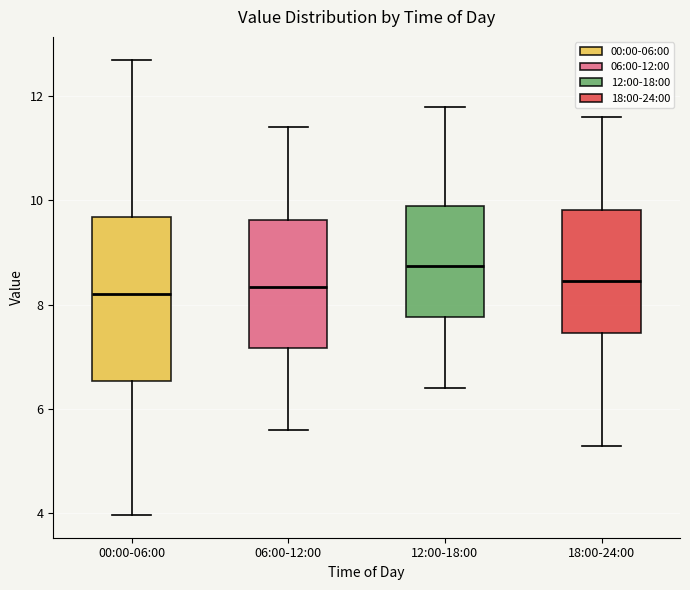

Reading left to right, read every box against the y-axis: the position of its median line, the range the box covers, and the ends of its whiskers. The values are not printed on the chart, so give them approximately, as read against the axis.

00:00-06:00: median 8.2, box 6.6 to 9.6, whiskers 4.0 to 12.8
06:00-12:00: median 8.4, box 7.2 to 9.6, whiskers 5.6 to 11.4
12:00-18:00: median 8.8, box 7.8 to 10.0, whiskers 6.4 to 11.8
18:00-24:00: median 8.4, box 7.4 to 9.8, whiskers 5.4 to 11.6